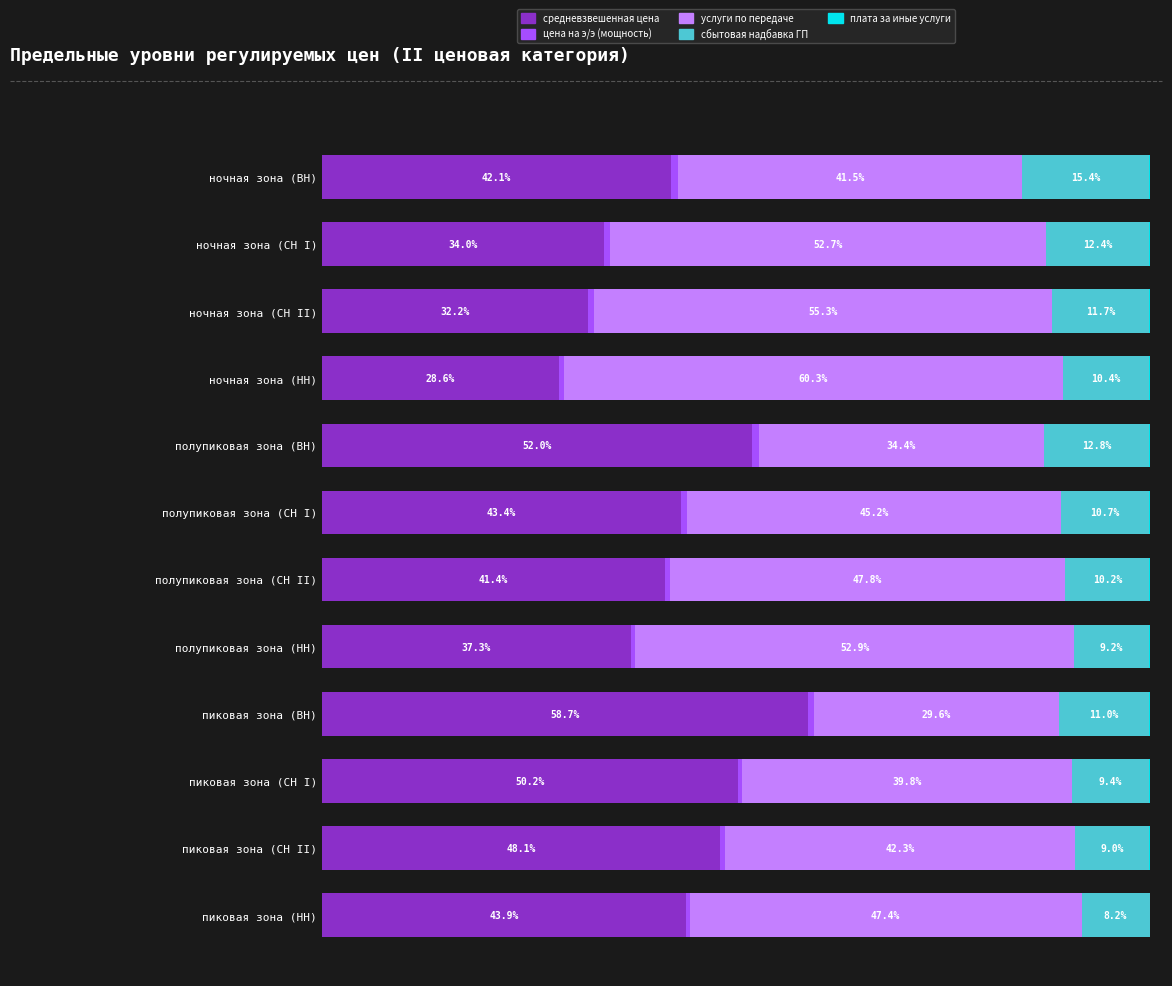

Which category has the highest value in the средневзвешенная цена series?

пиковая зона (ВН)